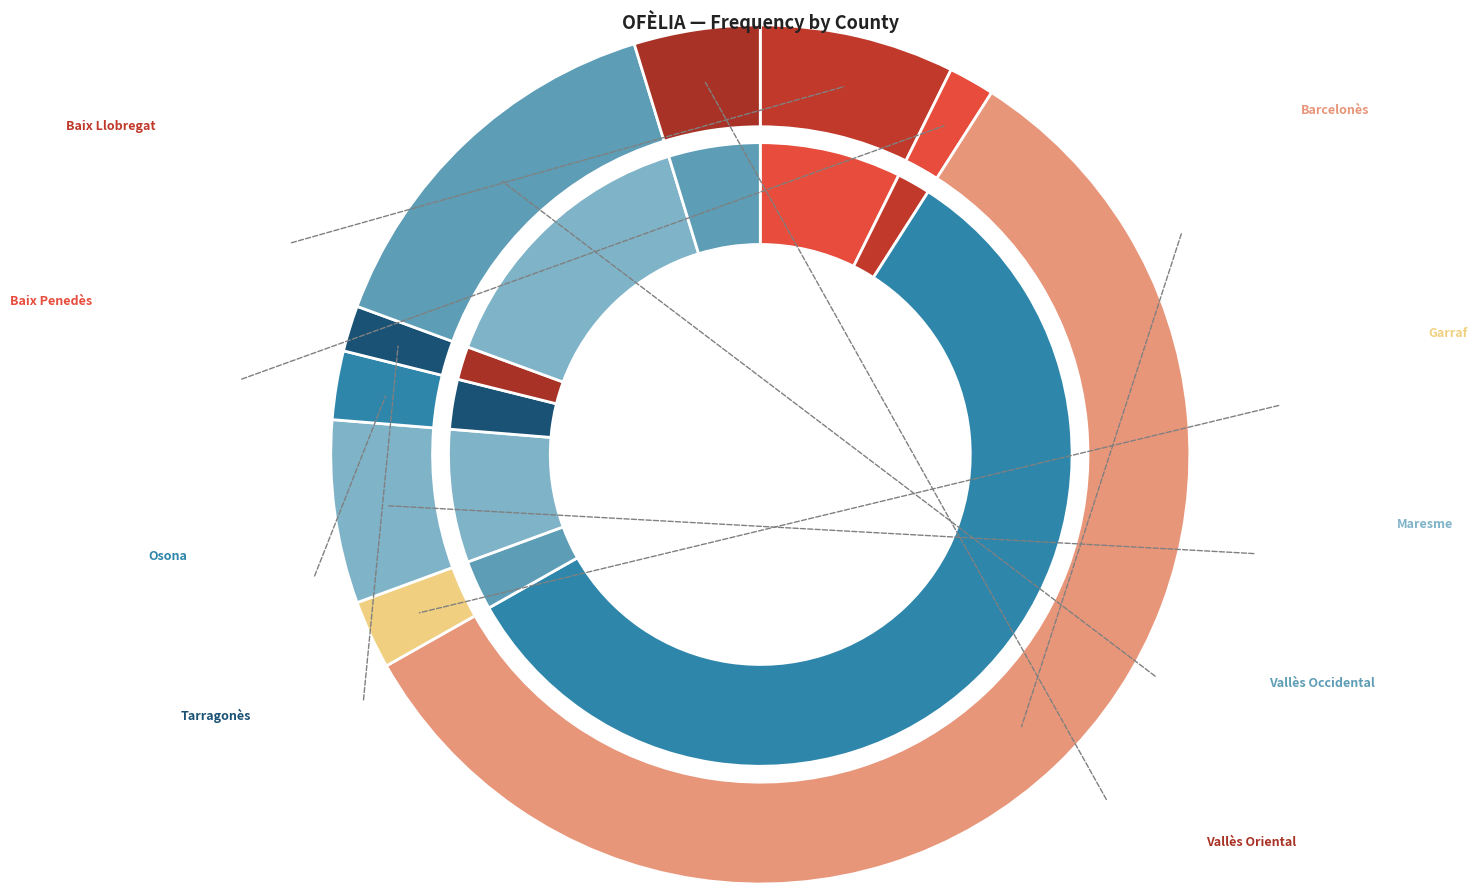

What is the largest slice in the pie chart?

Barcelonès